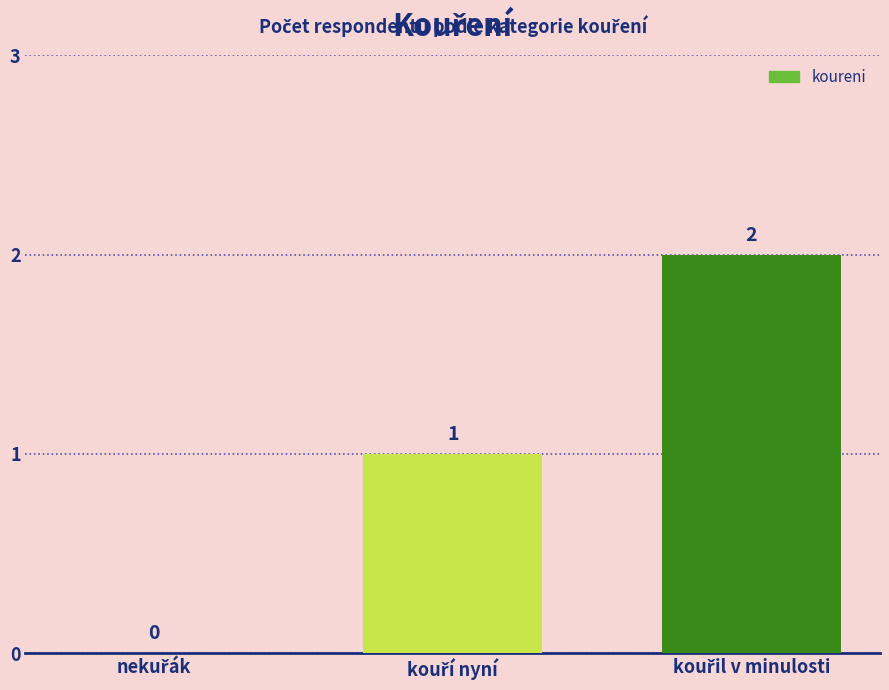

How many values are between 0 and 2?

3